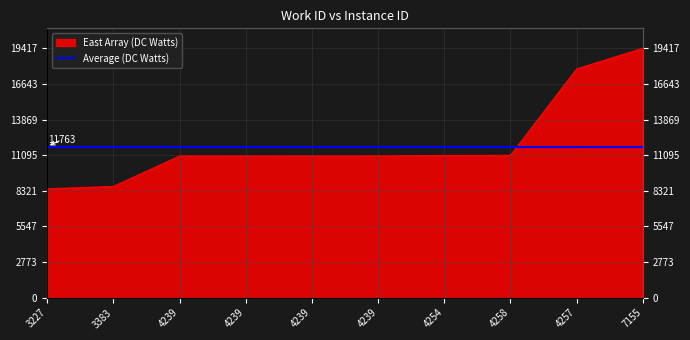

Reading left to right, transcribe all the data shown in this chart.

8474	8663	11028	11029	11030	11031	11072	11083	17809	19417